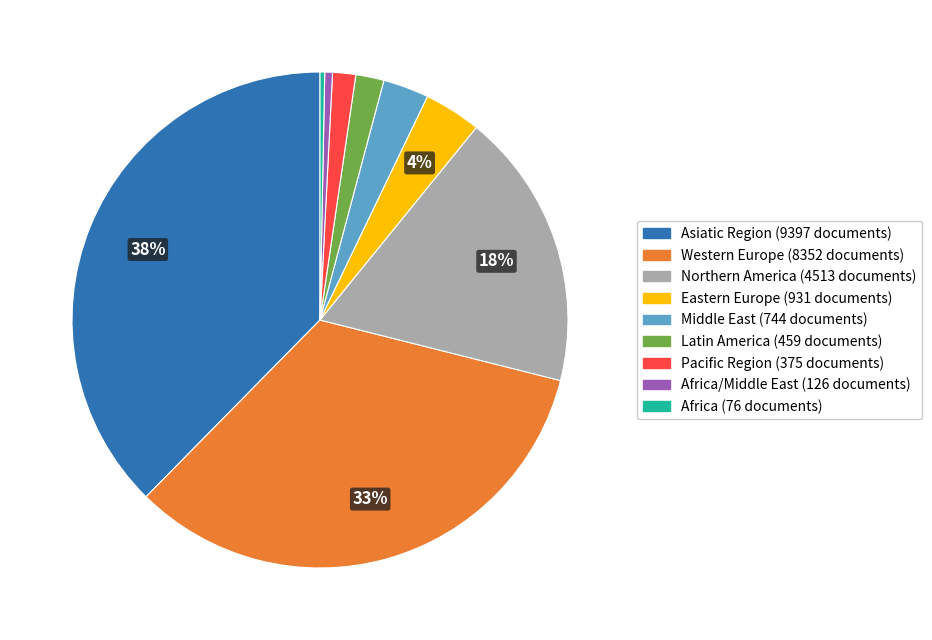

Does any single category account for the majority?

No